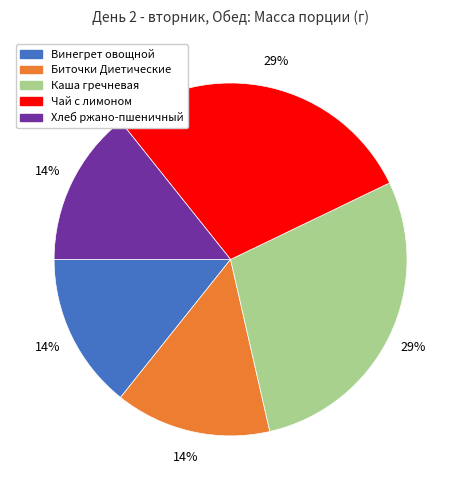

The Хлеб ржано-пшеничный slice represents 14% of the pie. True or false?

True